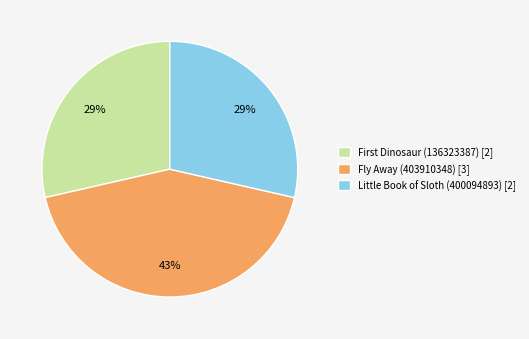

Count the number of slices in the pie.

3